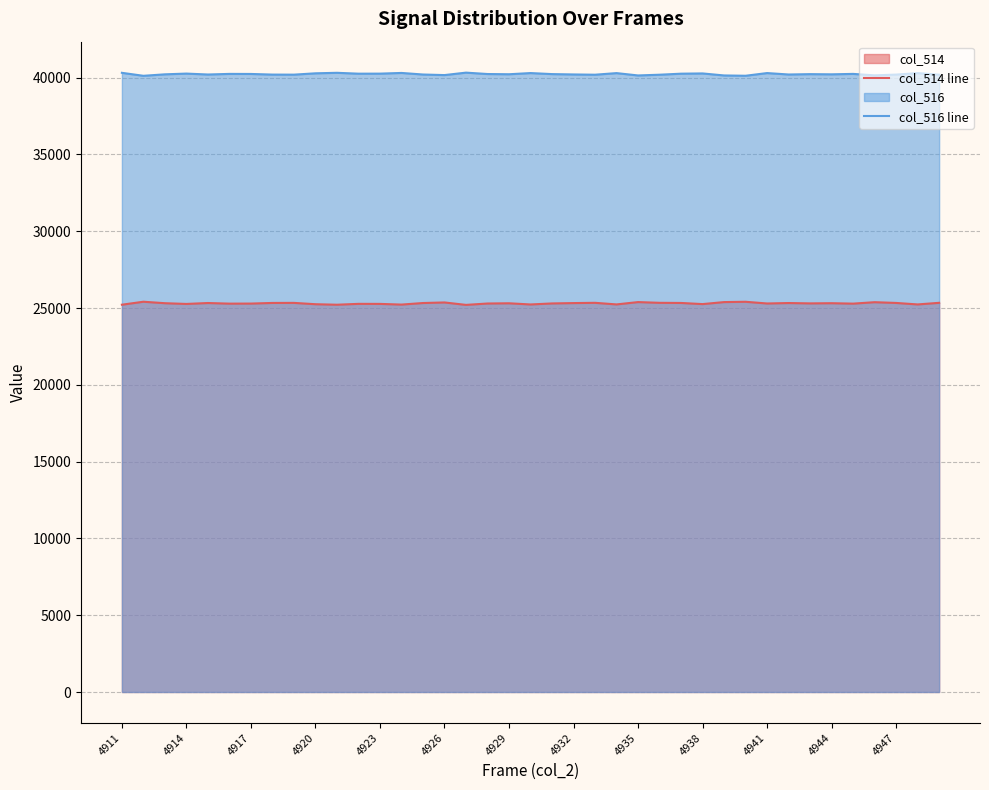

What is the lowest value of the col_514 line series?

25206